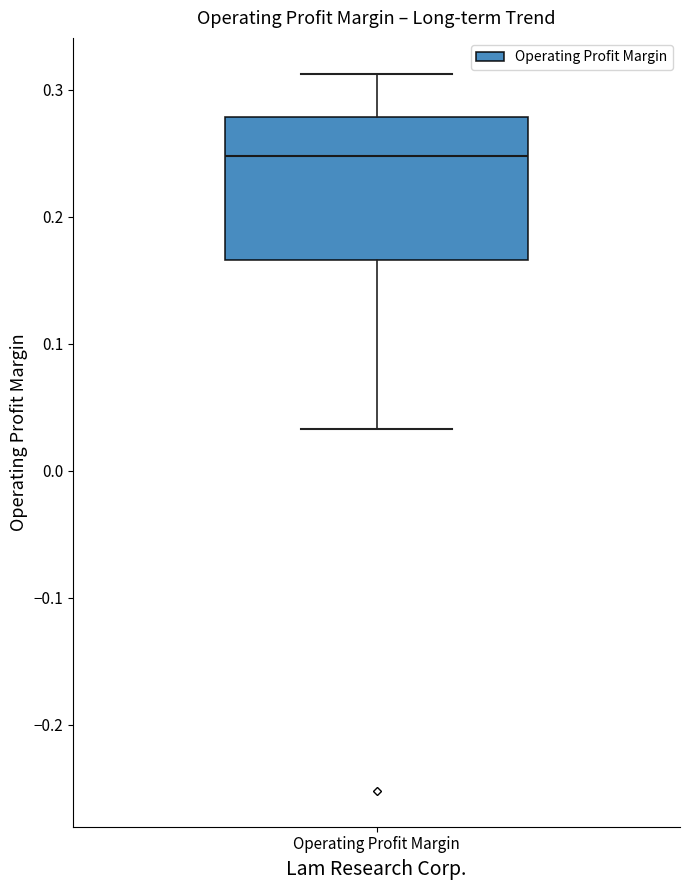

Where does the median line of the box for Operating Profit Margin sit on the y-axis? The values are not printed on the chart, so give them approximately, as read against the axis.

0.25